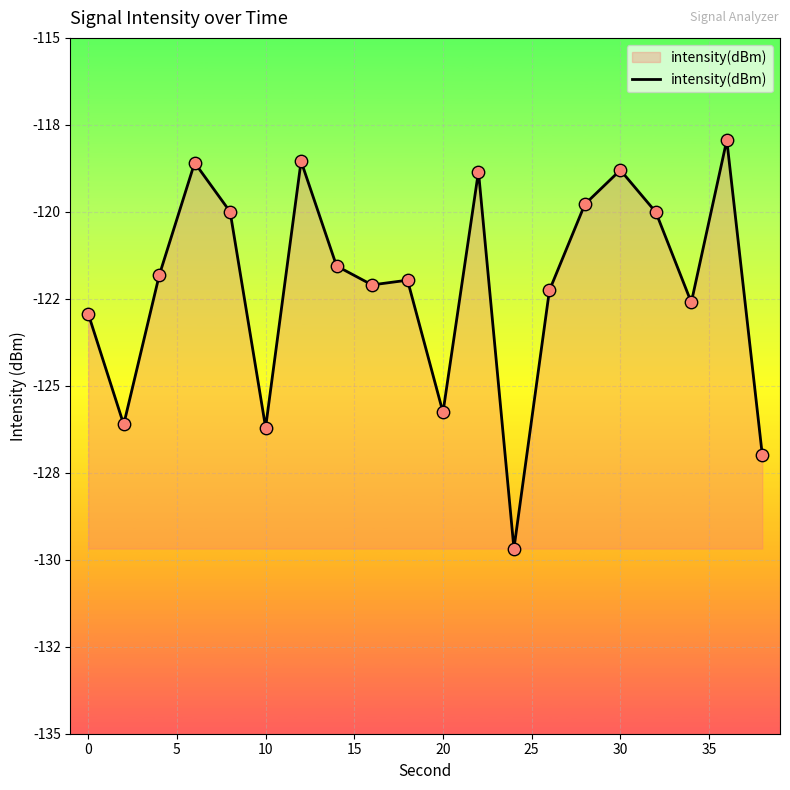

Is this an area chart (filled region under the line)?

Yes